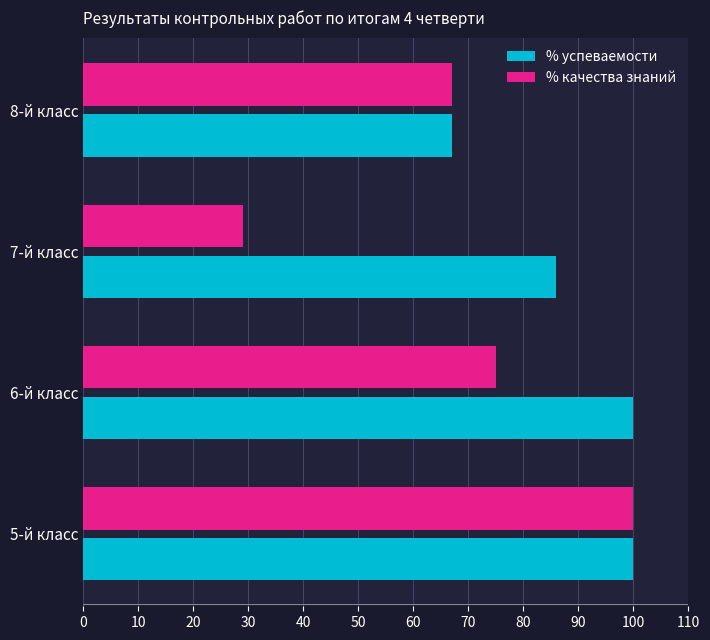

Is it true that % успеваемости equals 67 at 8-й класс?

True